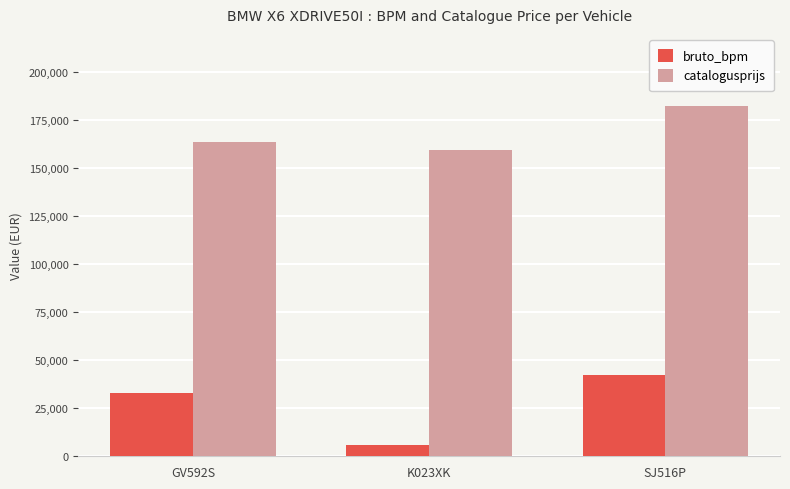

Which series has the widest spread of values?

bruto_bpm